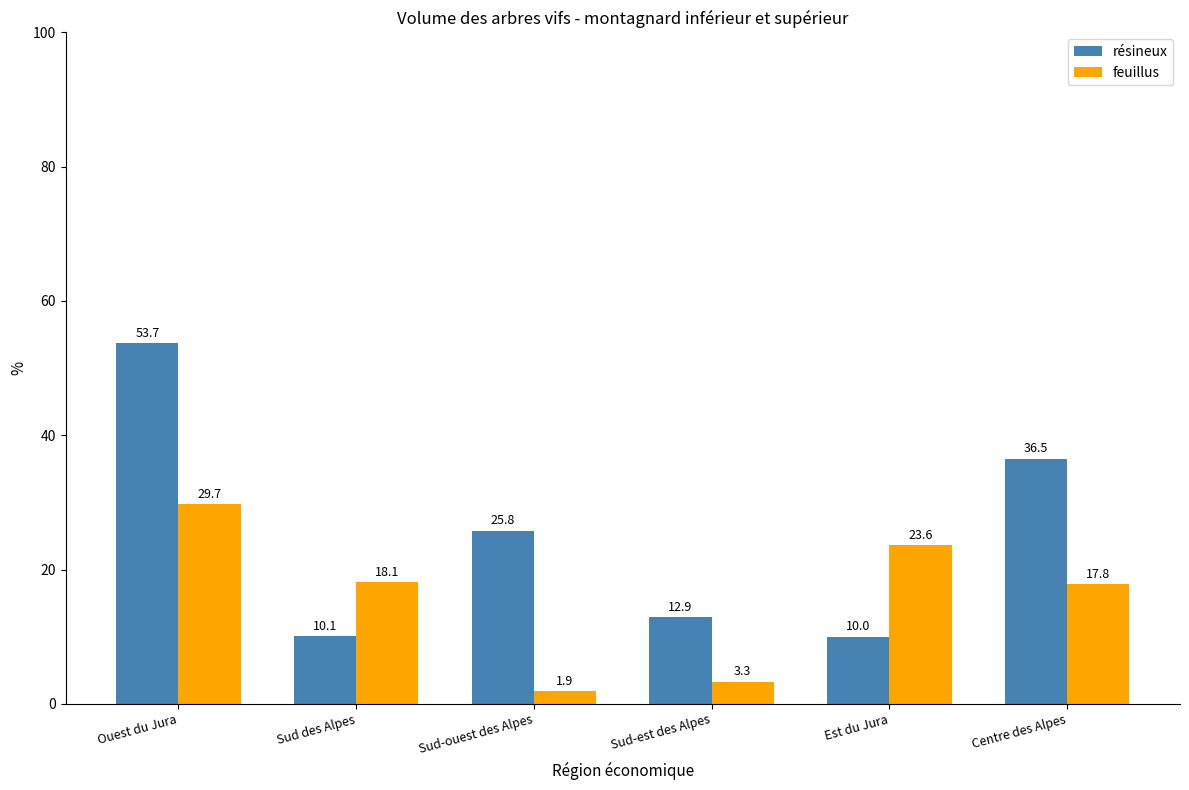

What is the total value across all series at Est du Jura?

33.6